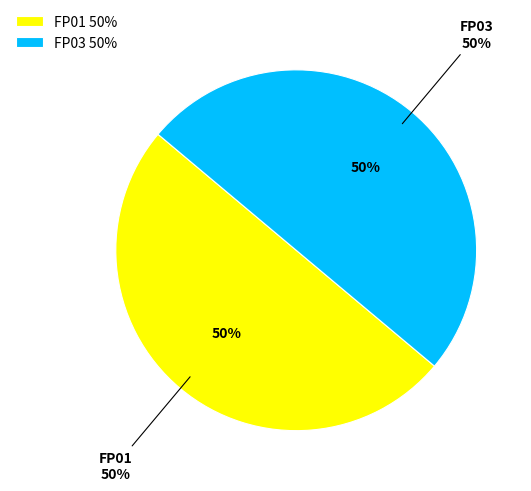

Rank the categories by value from lowest to highest.

FP03, FP01